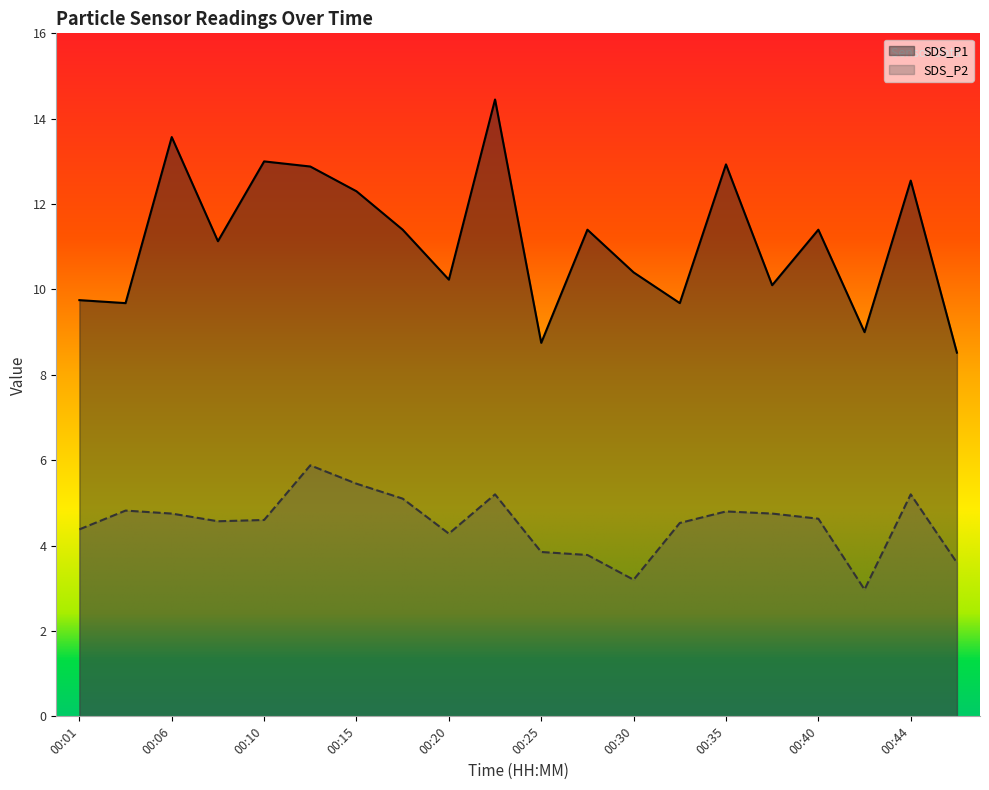

Reading left to right, transcribe all the data shown in this chart.

SDS_P1: 9.8	9.7	13.6	11.1	13.0	12.9	12.3	11.4	10.2	14.4	8.8	11.4	10.4	9.7	12.9	10.1	11.4	9.0	12.6	8.5
SDS_P2: 4.4	4.8	4.8	4.6	4.6	5.9	5.5	5.1	4.3	5.2	3.9	3.8	3.2	4.5	4.8	4.8	4.6	3.0	5.2	3.6